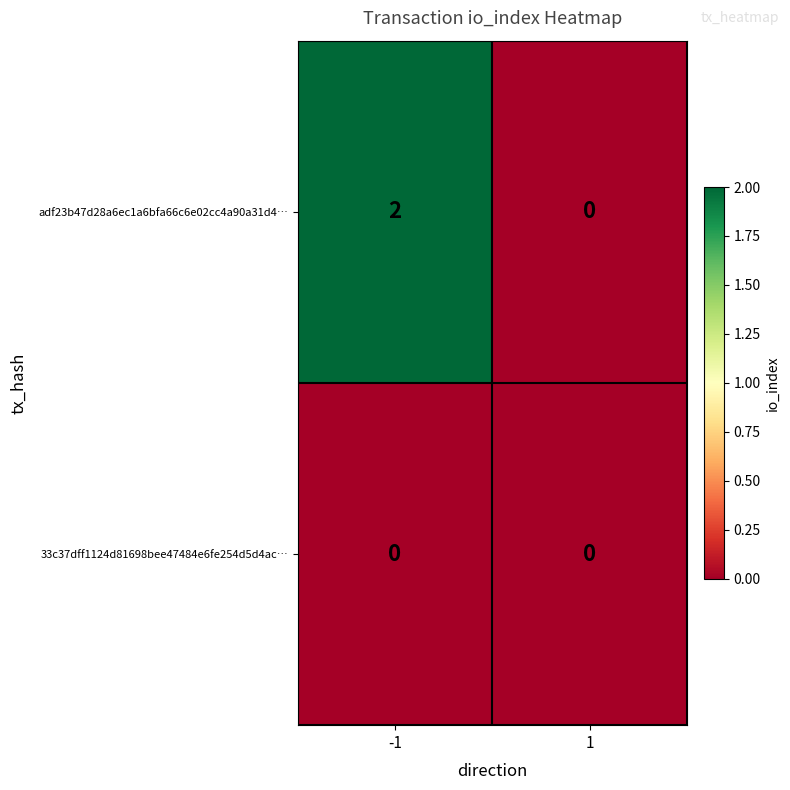

Rank the categories by adf23b47d28a6ec1a6bfa66c6e02cc4a90a31d4… value from lowest to highest.

1, -1